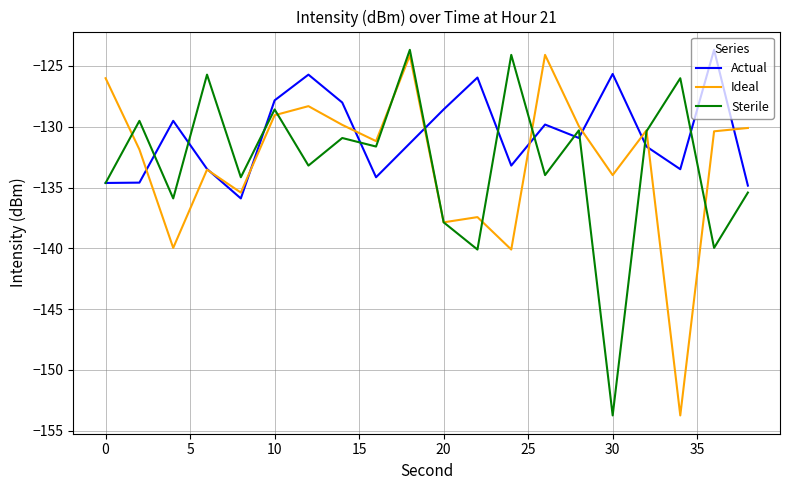

What is the minimum value for Actual?

-135.9